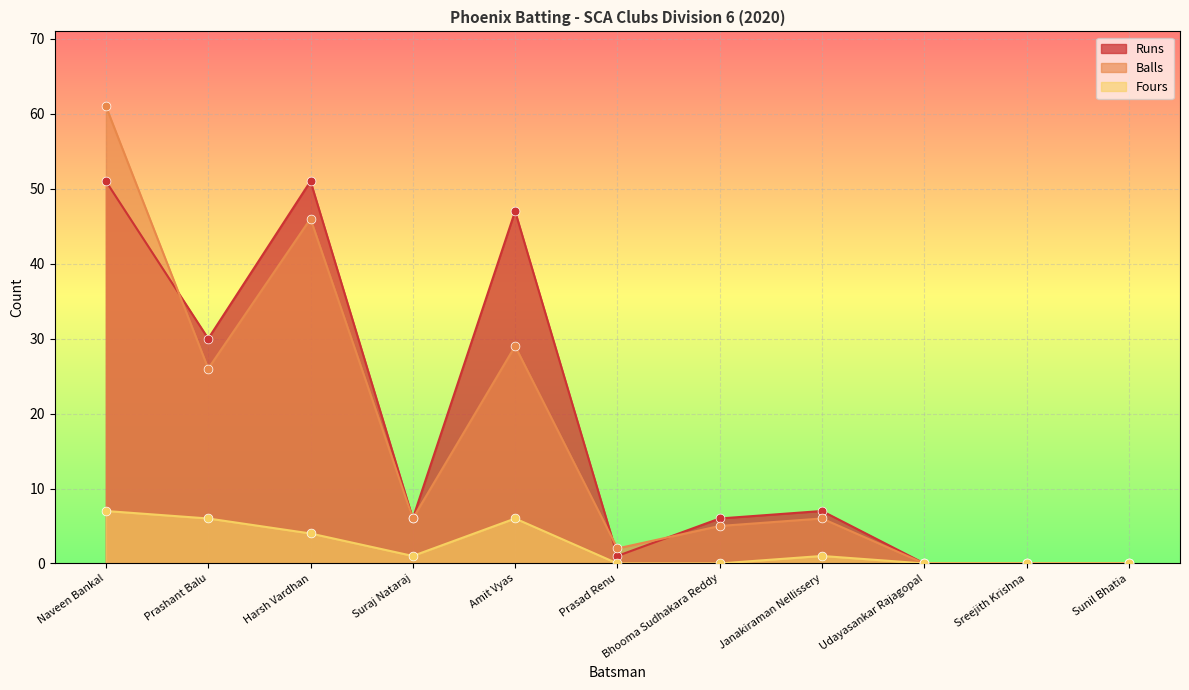

What is the total value across all series at Harsh Vardhan?

101